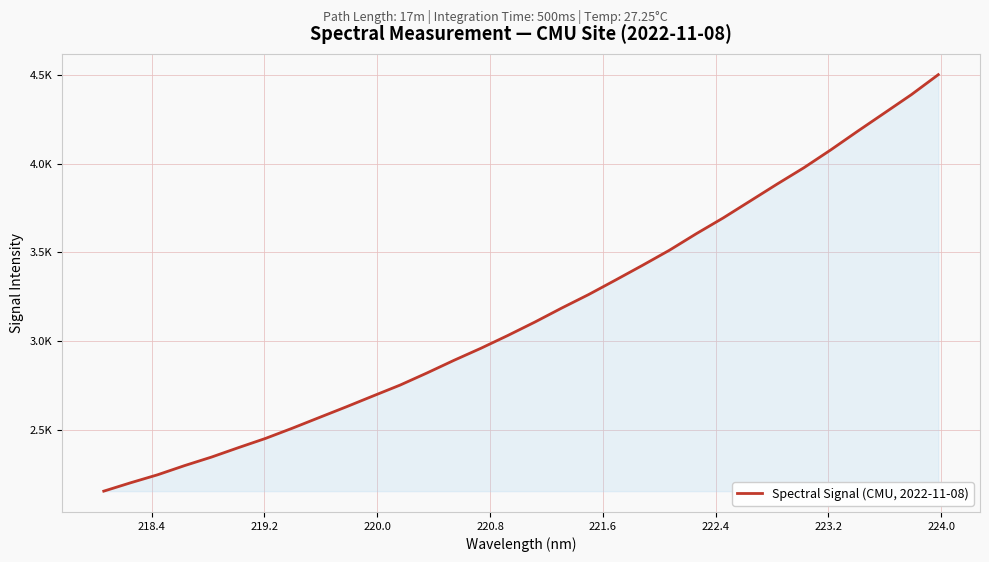

Does the chart have visible grid lines?

Yes